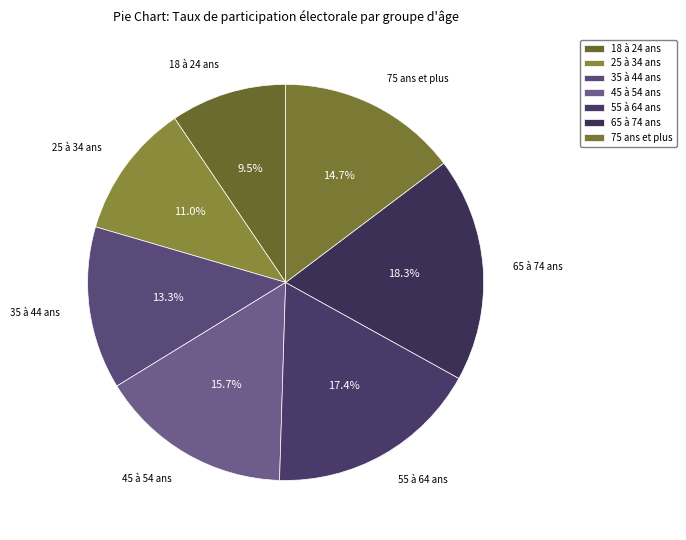

To the nearest percent, what is the difference between the largest and smallest slice percentages?

9%